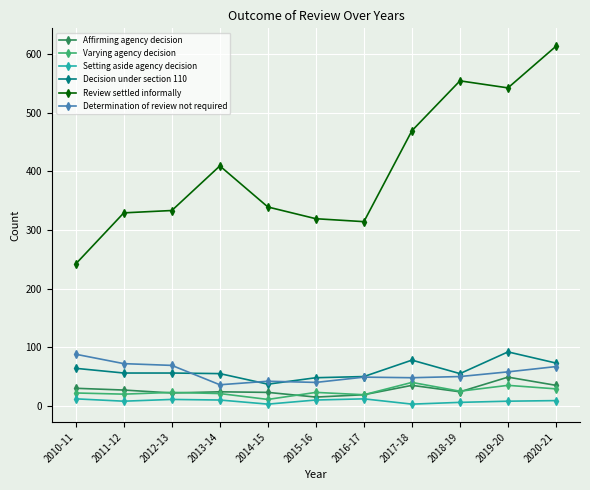

What is the maximum value for Review settled informally?

613